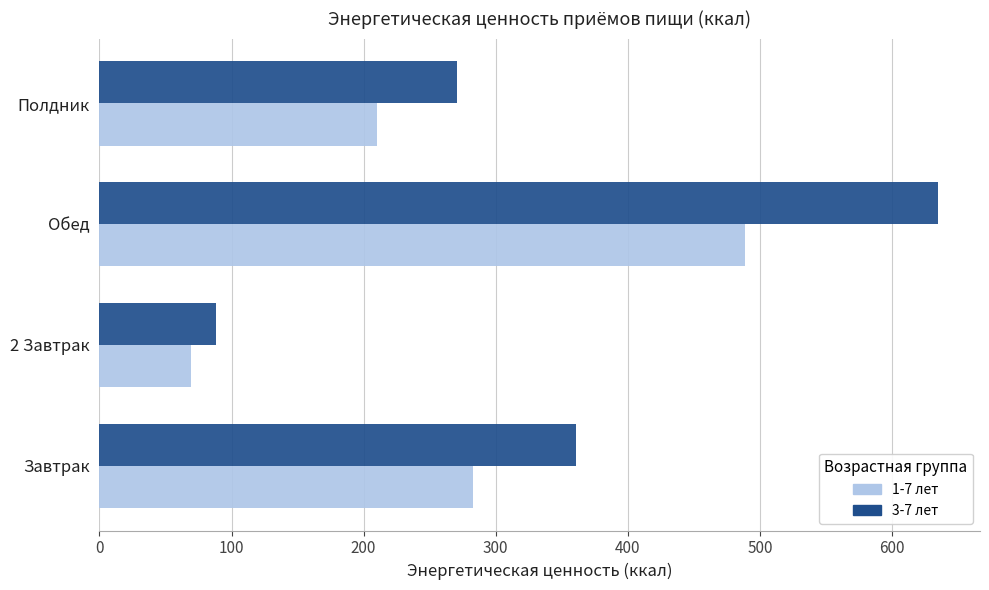

How many values in the 1-7 лет series exceed 282?

2